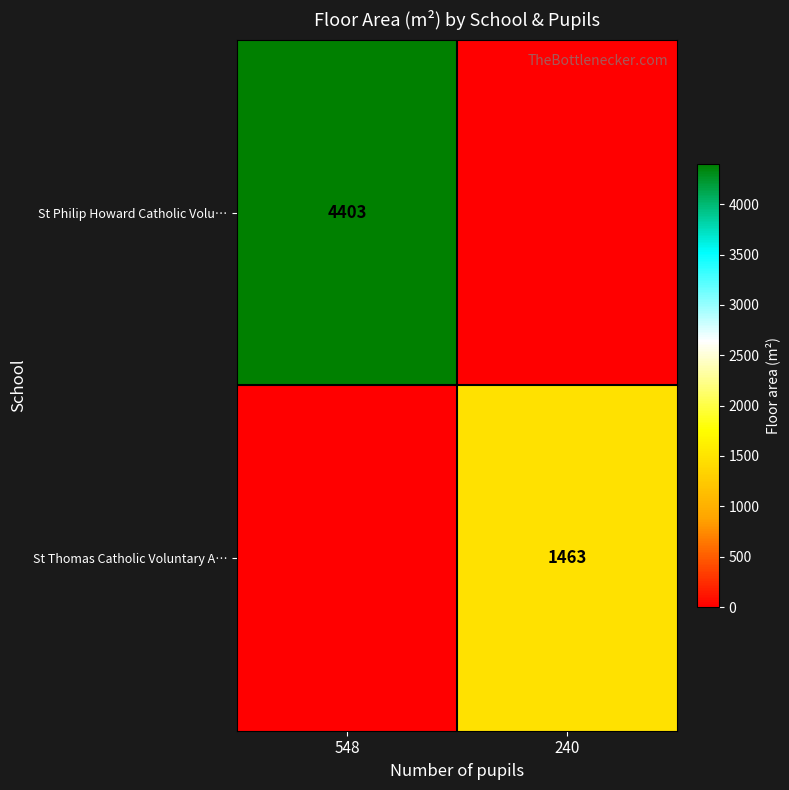

The St Philip Howard Catholic Volu… series shows 7241 at 548. True or false?

False